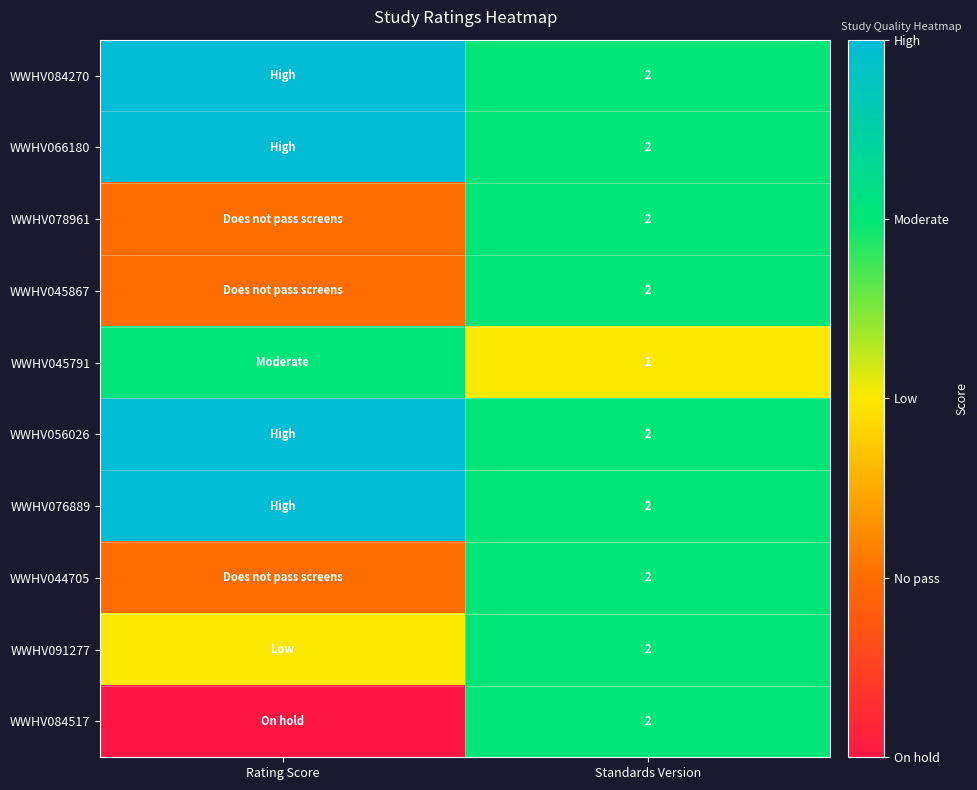

Is it true that WWHV091277 equals 0 at Standards Version?

False